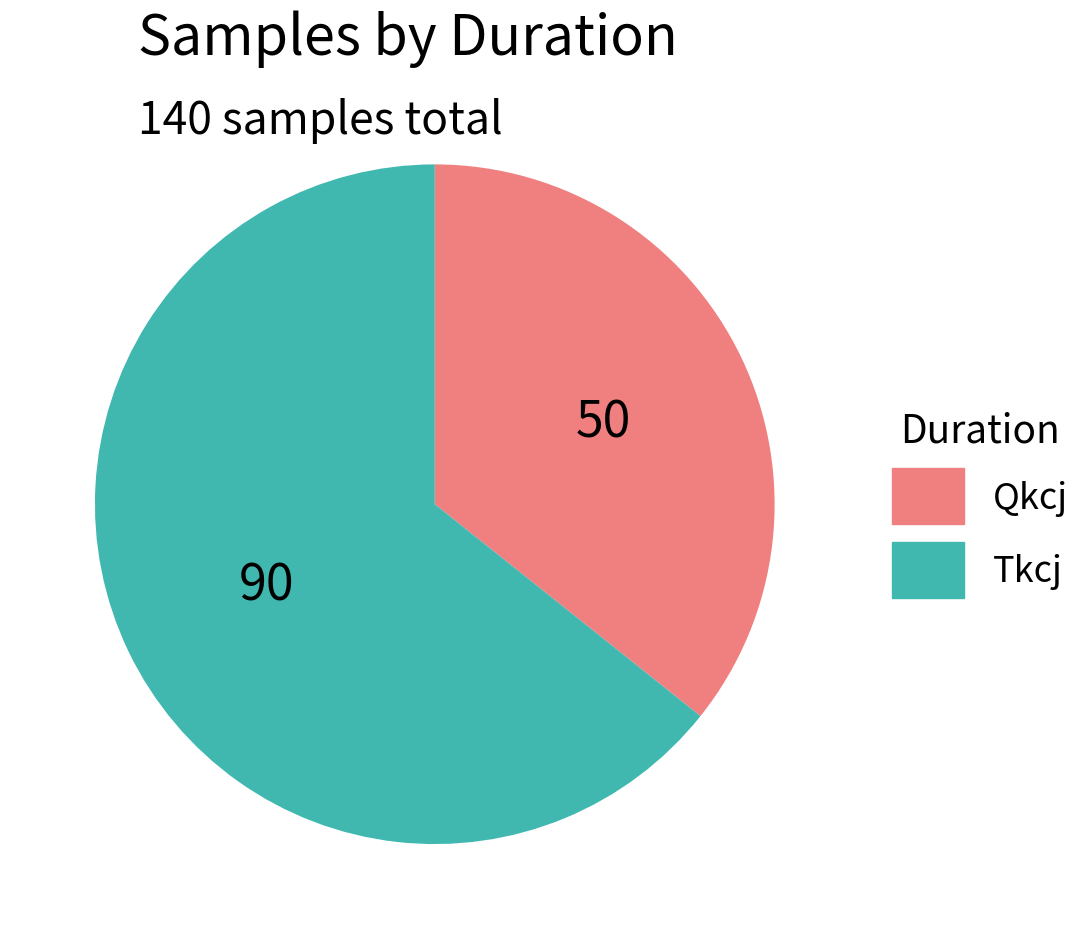

Which slice is the largest?

Tkcj